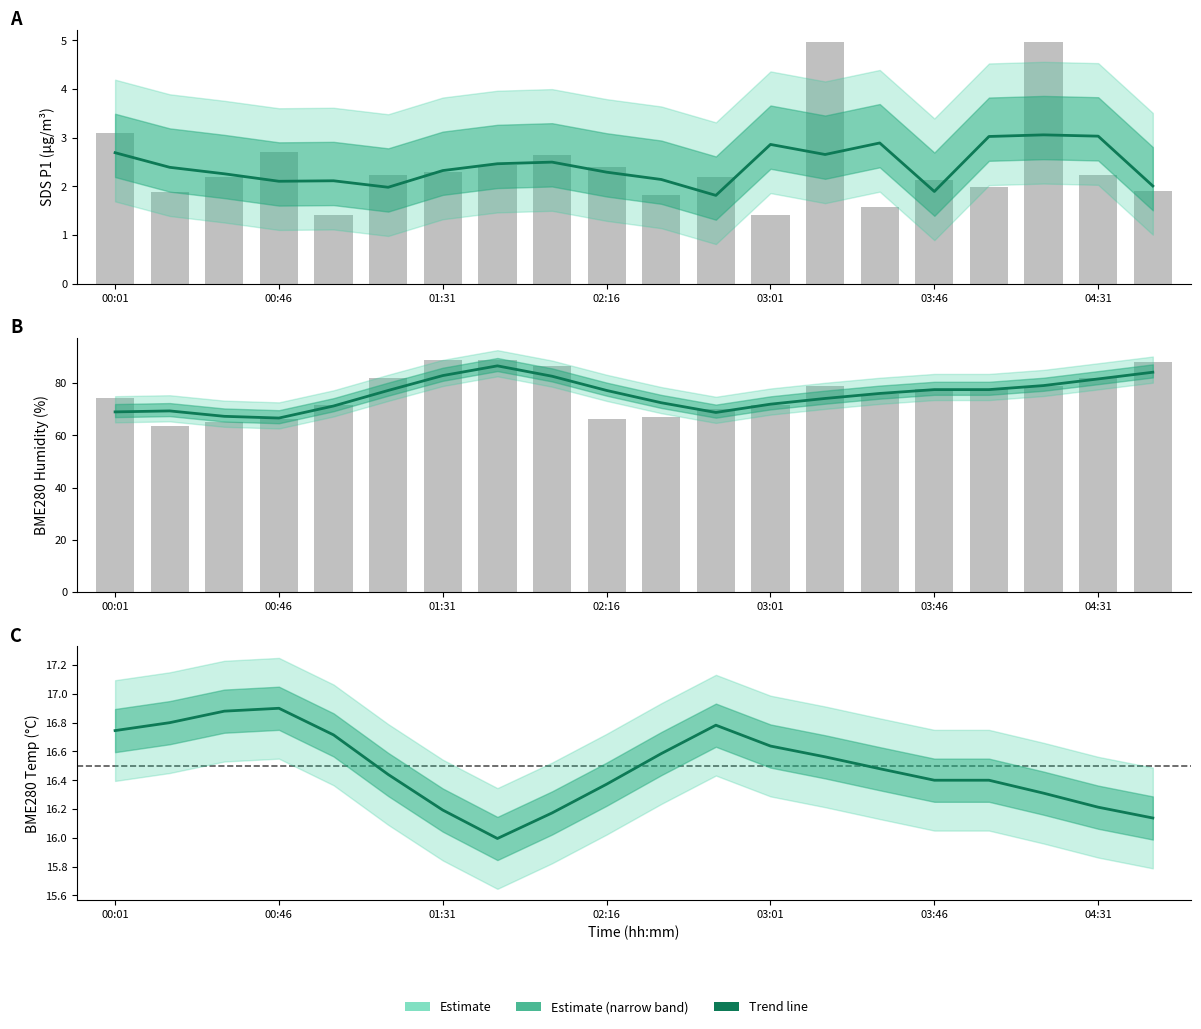

The chart shows a value of 16.8 at 00:46. True or false?

True